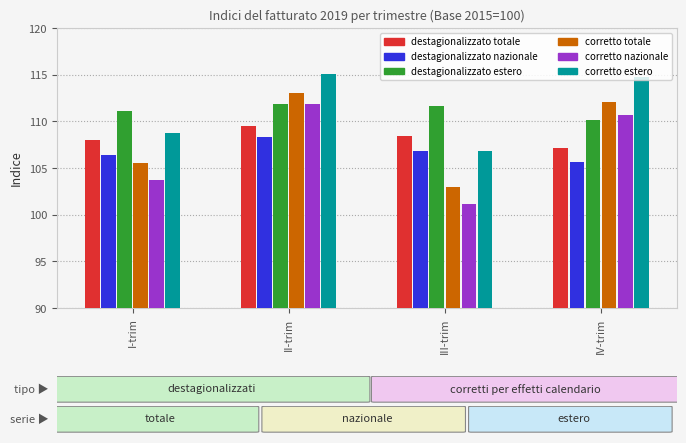

What is the spread (max minus min) of values at I-trim?

7.4